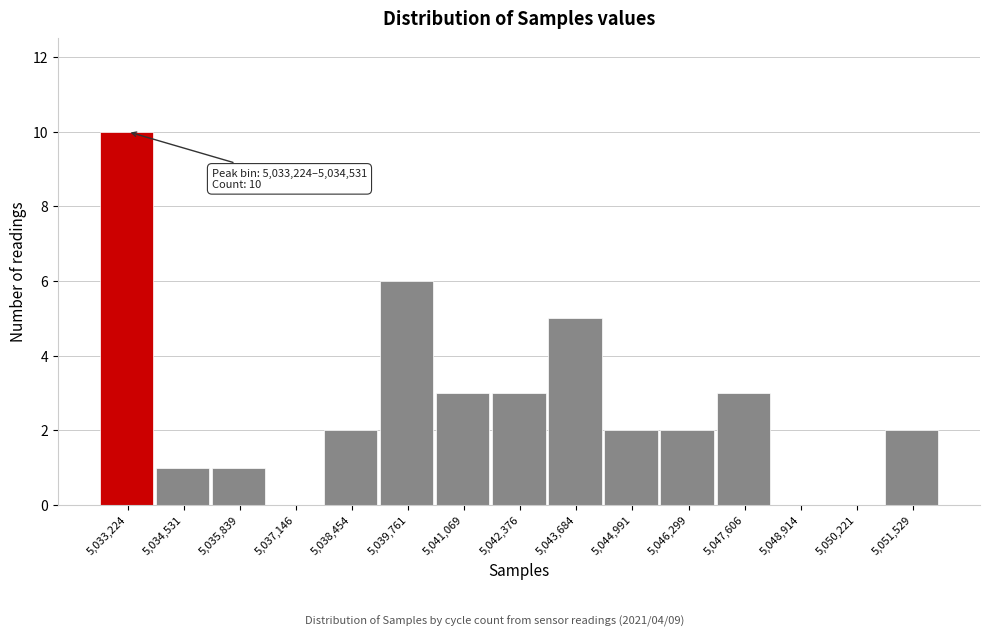

Reading left to right, transcribe all the data shown in this chart.

5,033,224=10	5,034,531=1	5,035,839=1	5,037,146=0	5,038,454=2	5,039,761=6	5,041,069=3	5,042,376=3	5,043,684=5	5,044,991=2	5,046,299=2	5,047,606=3	5,048,914=0	5,050,221=0	5,051,529=2